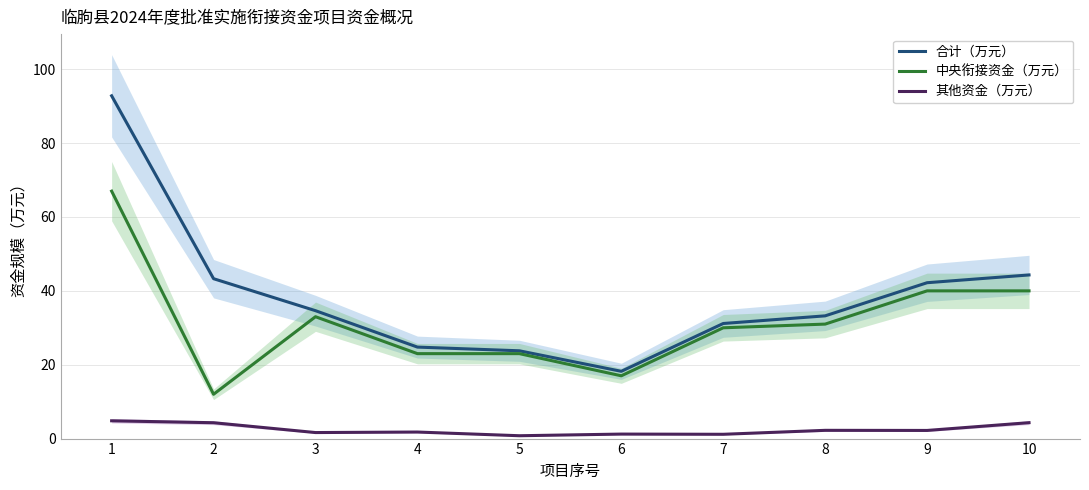

True or false: 合计（万元） and 中央衔接资金（万元） intersect in this chart.

False